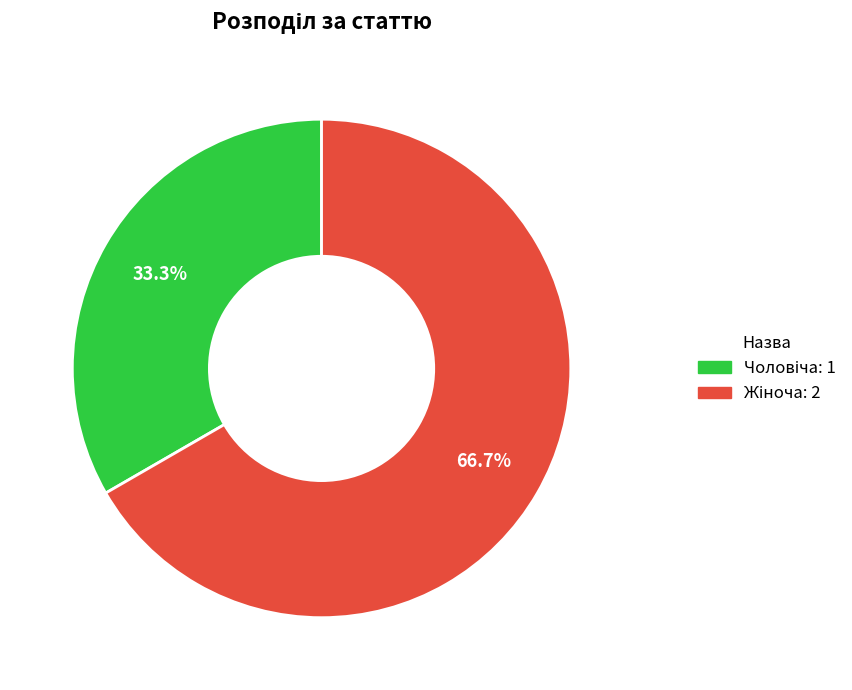

How many segments does this pie chart have?

2